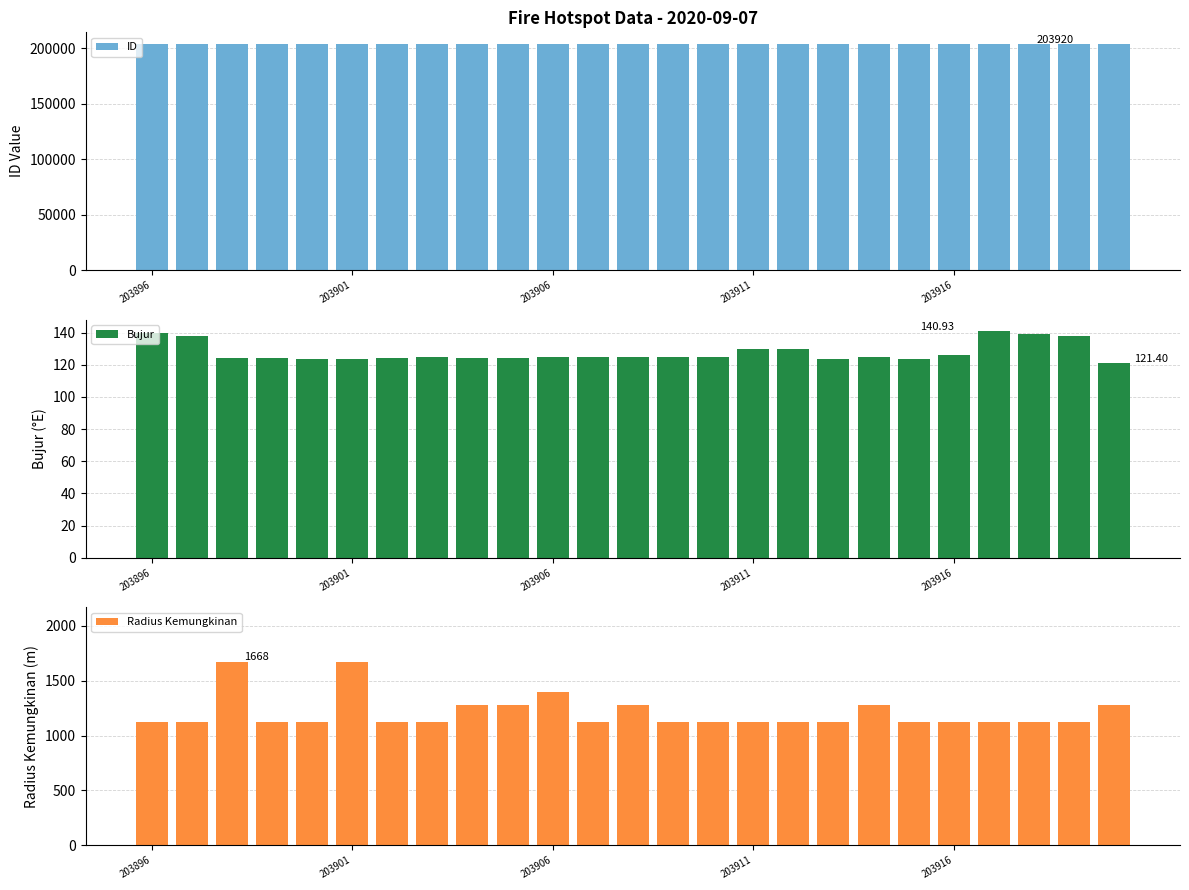

What is the sum of all ID values?

5097700